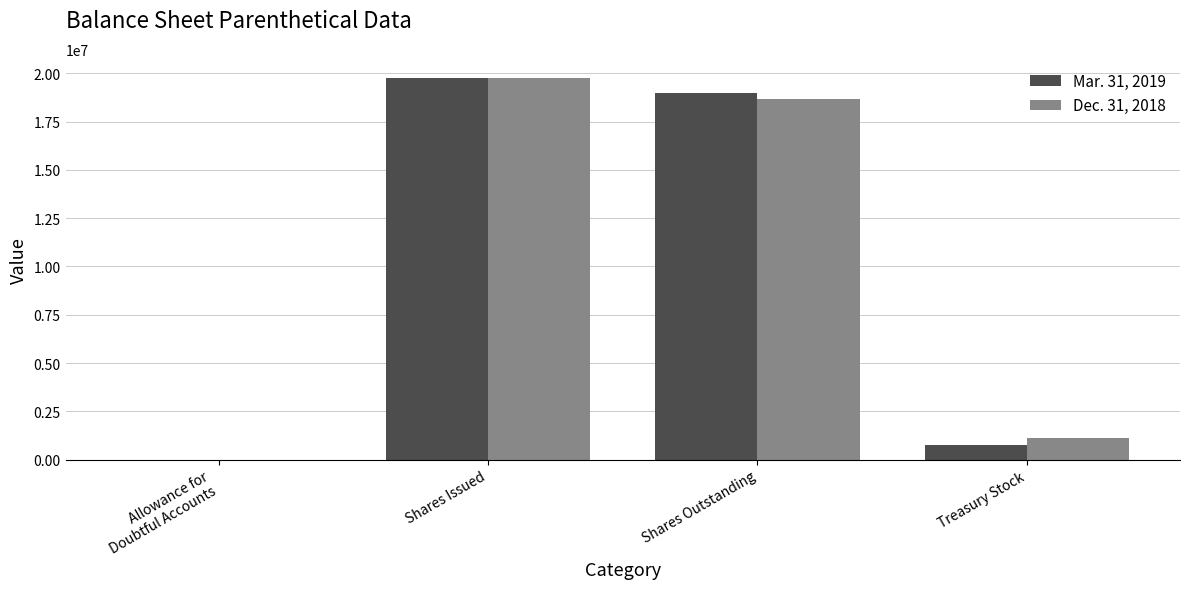

Where does the Mar. 31, 2019 series first go above 19000381?

Shares Issued